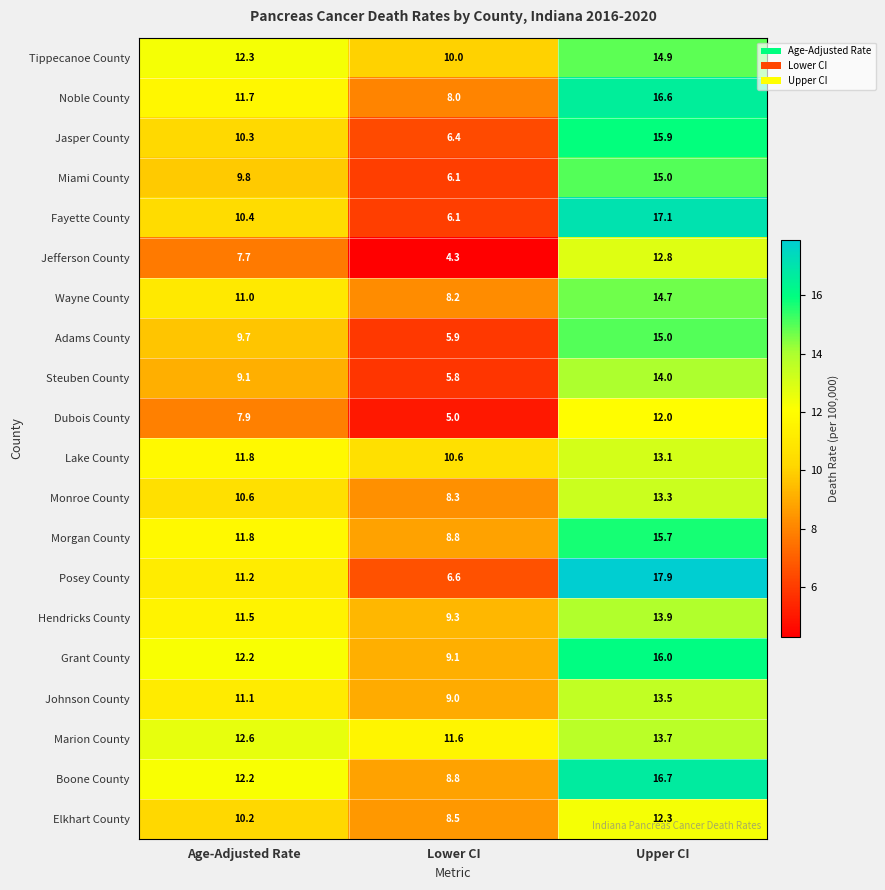

What is the difference between the highest and lowest values at Age-Adjusted Rate?

4.9